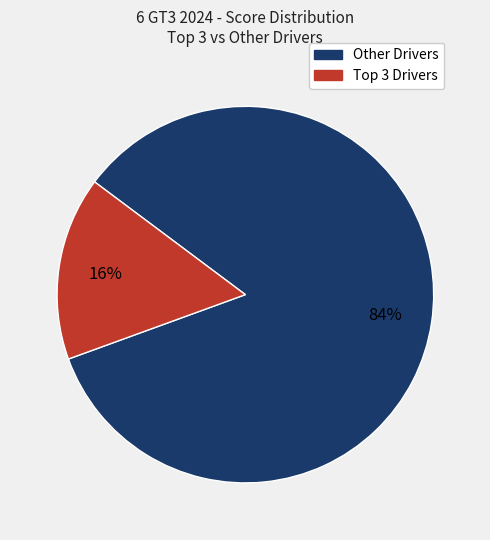

To the nearest percent, what is the difference between the largest and smallest slice percentages?

68%